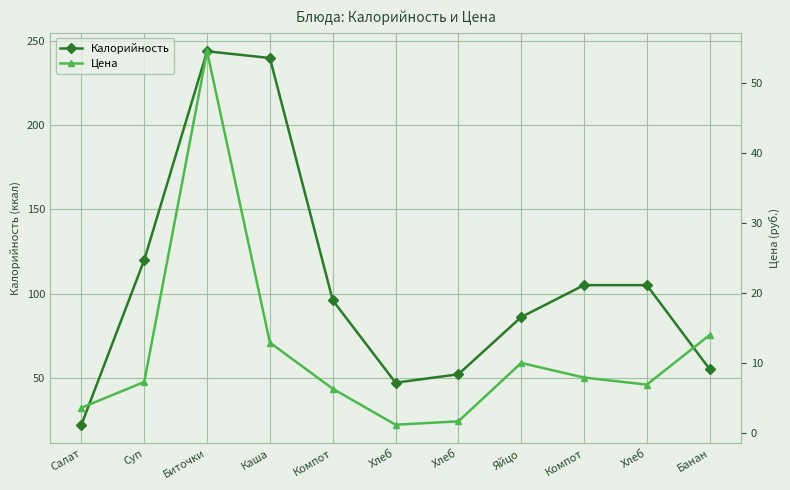

Is it true that Цена equals 76.8 at Биточки?

False